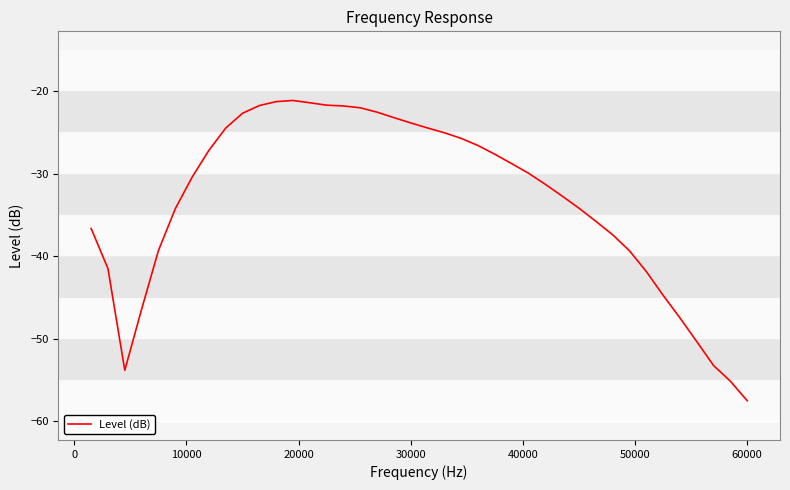

What is the difference between the maximum and minimum values?

36.4